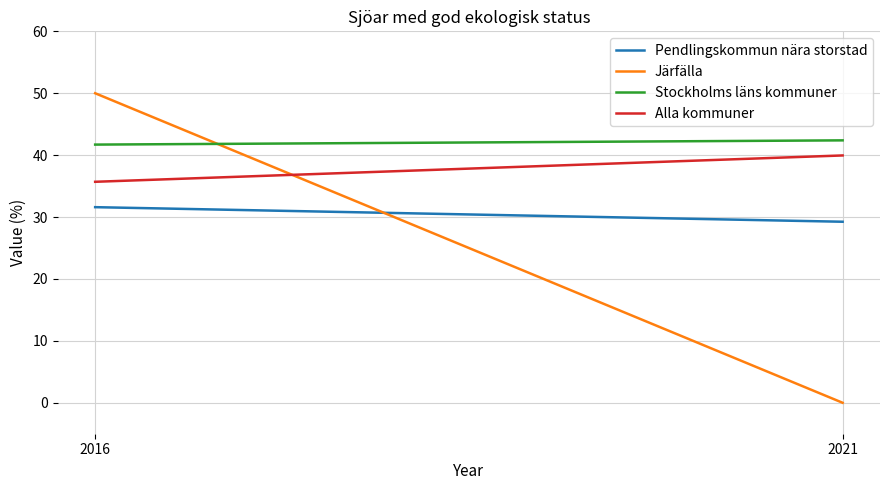

What value does the Alla kommuner series have at 2016?

35.7